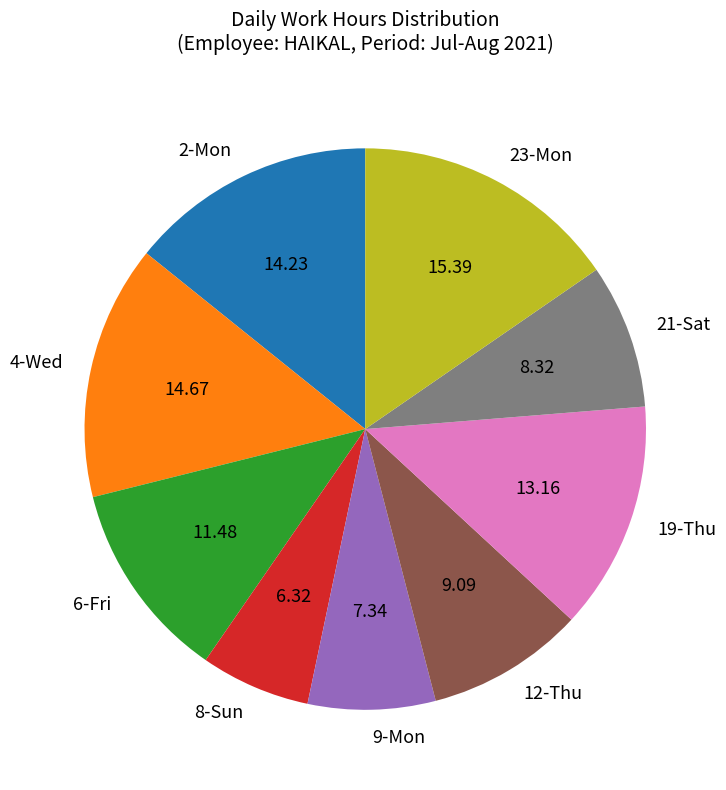

Does 12-Thu account for over 50% of the chart?

No